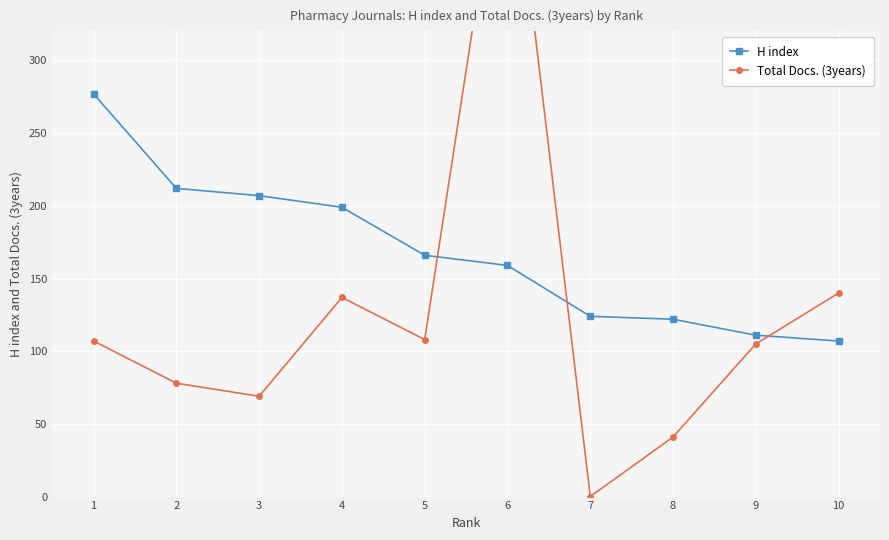

At which label does Total Docs. (3years) reach its minimum?

7